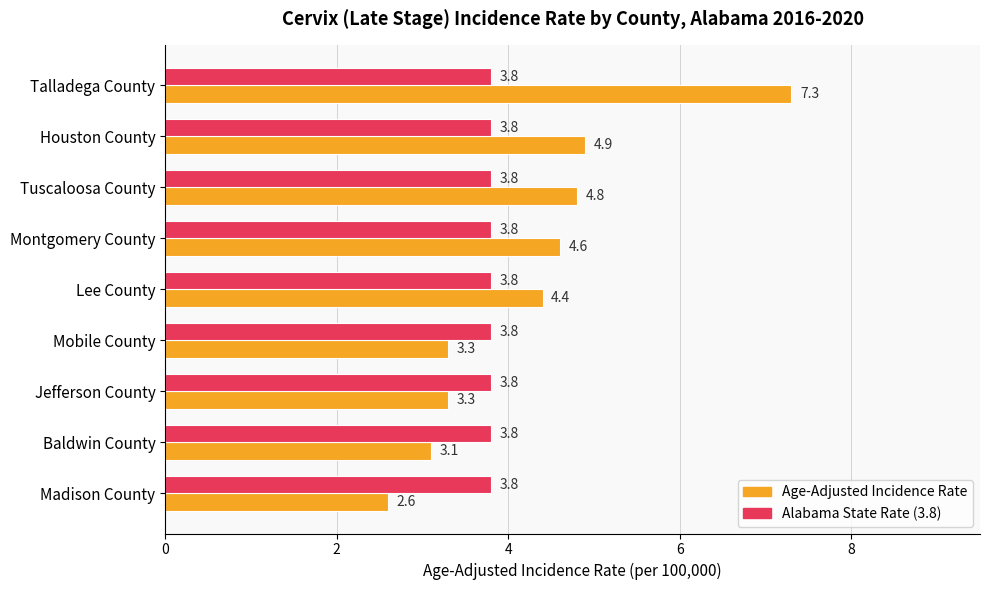

What is the sum of the Age-Adjusted Incidence Rate values at Tuscaloosa County and Baldwin County?

7.9